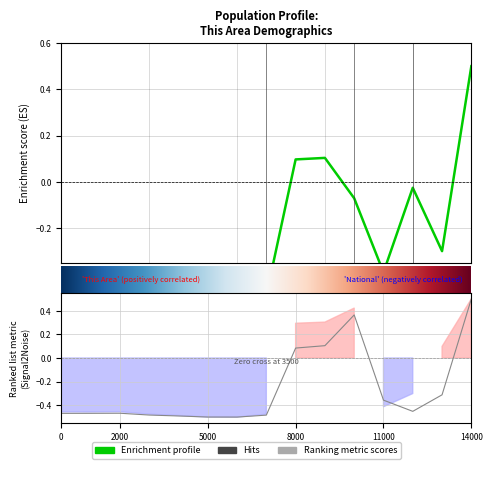

True or false: This Area and National intersect in this chart.

True